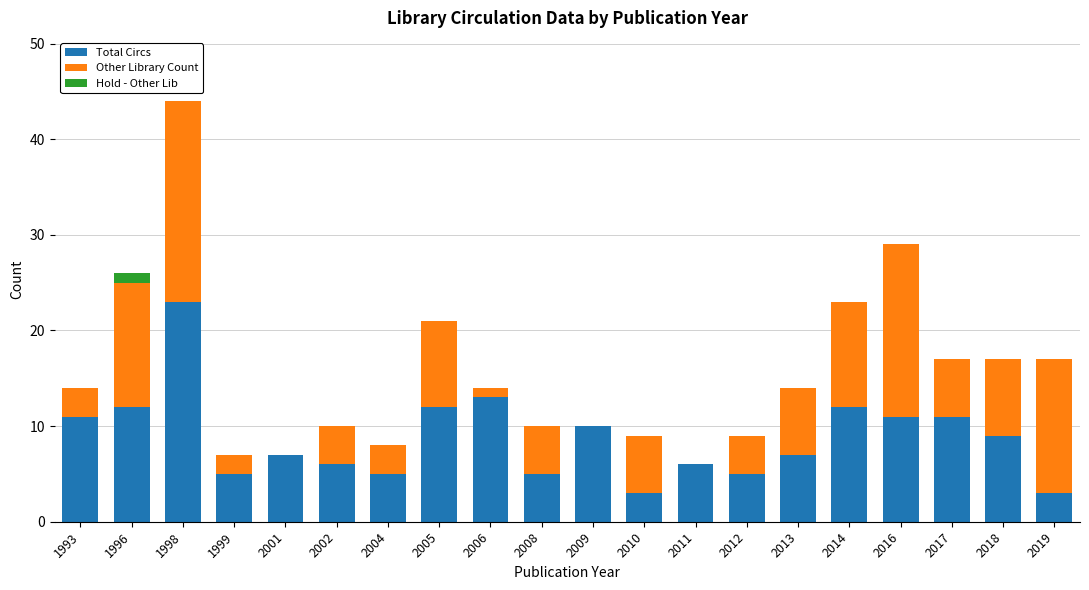

Count the number of data series in this chart.

3